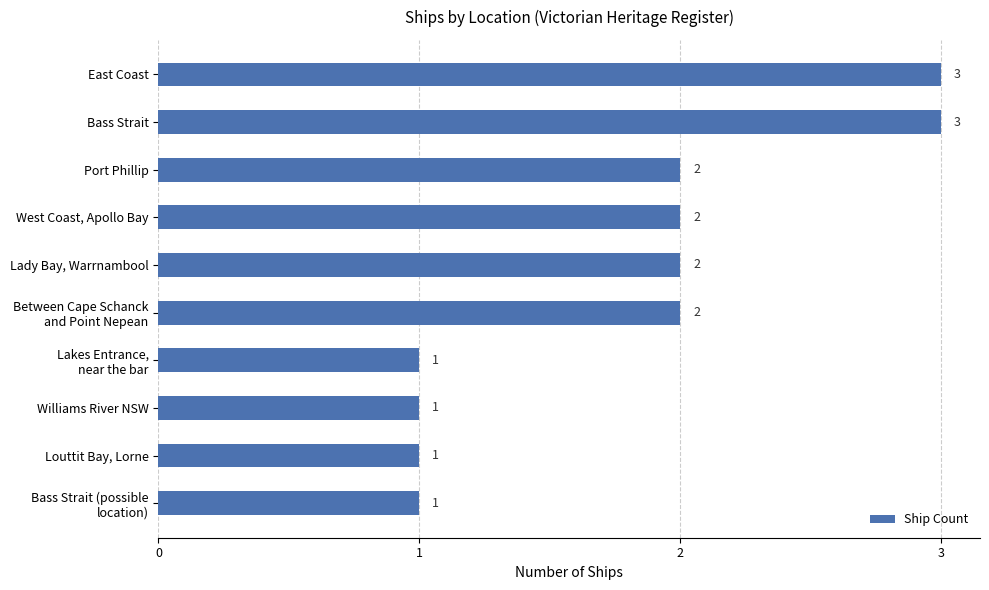

How many categories are shown in the chart?

10